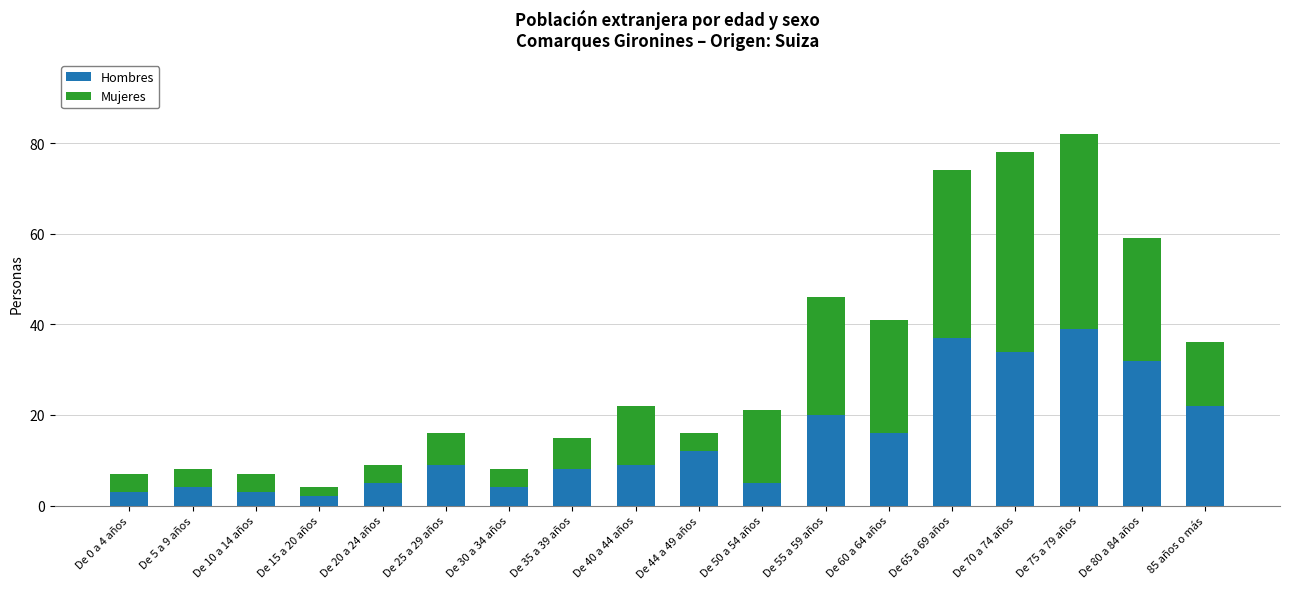

At which category is the sum across all series the highest?

De 75 a 79 años